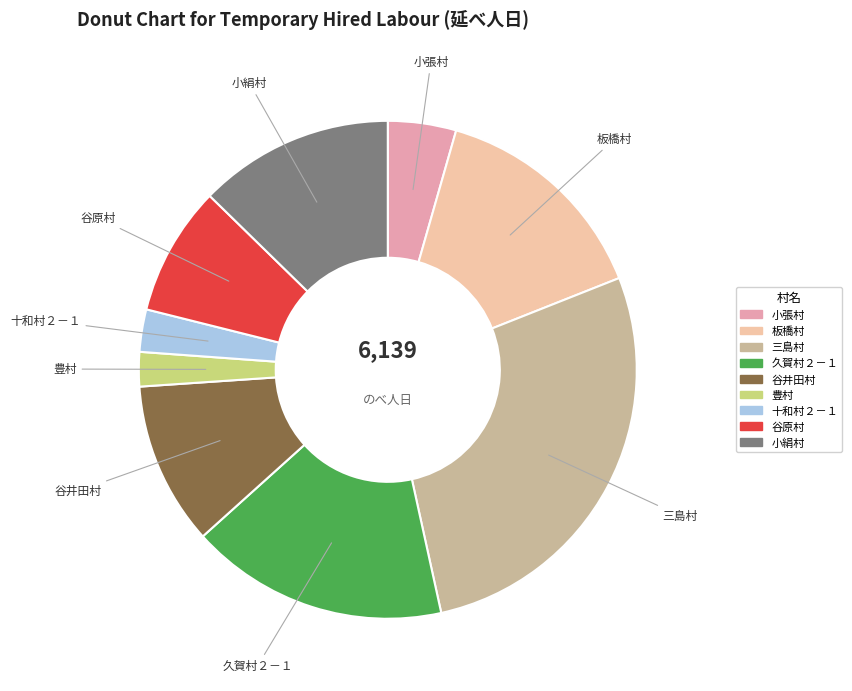

Count the number of slices in the pie.

9